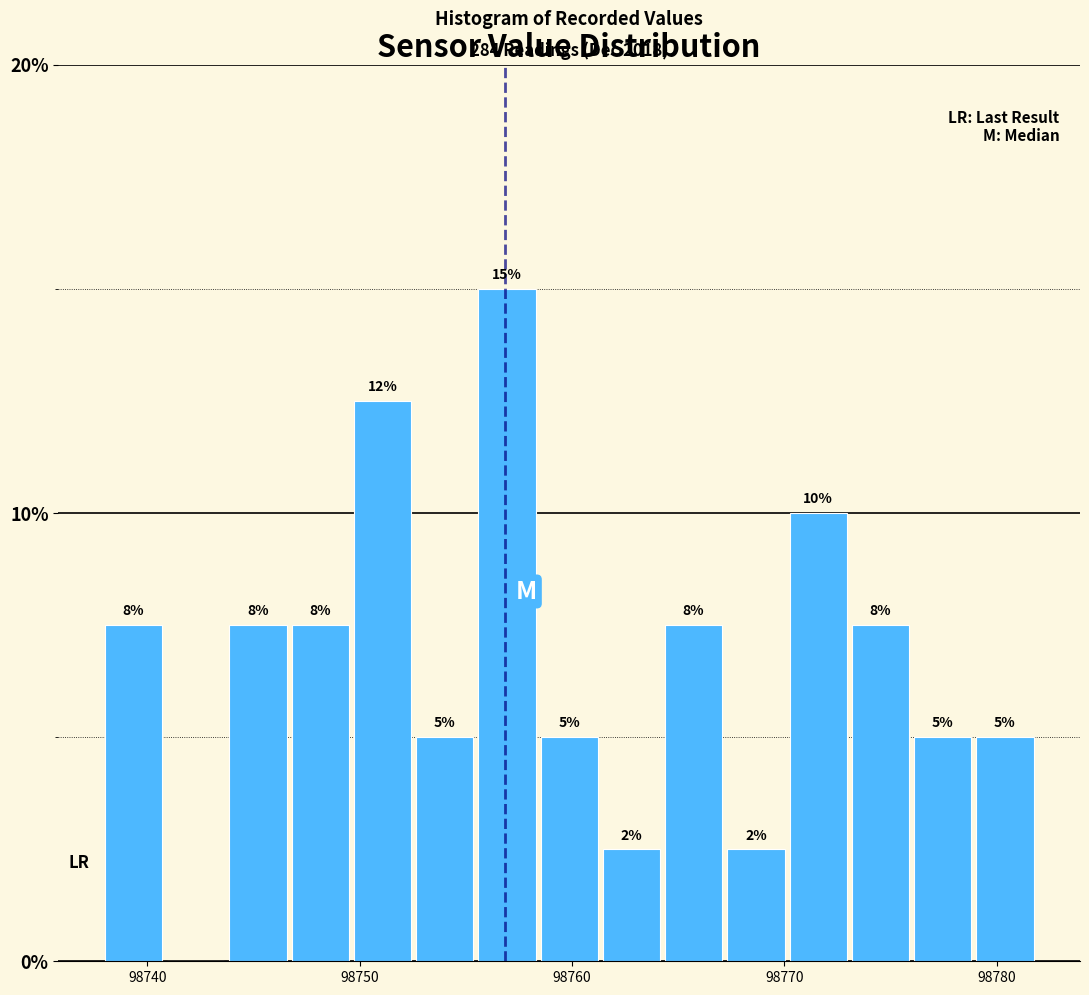

Read against the x-axis, roughly where is the centre of the tallest bar?

98757